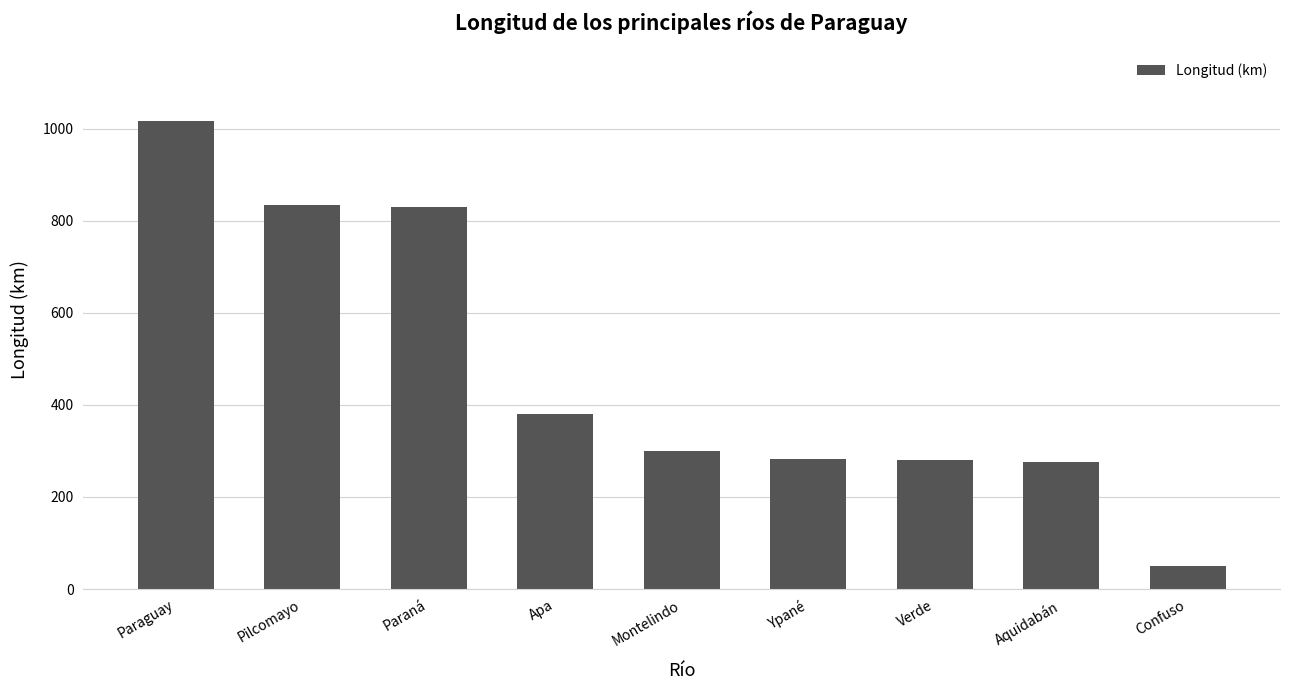

How many values are below 300?

4